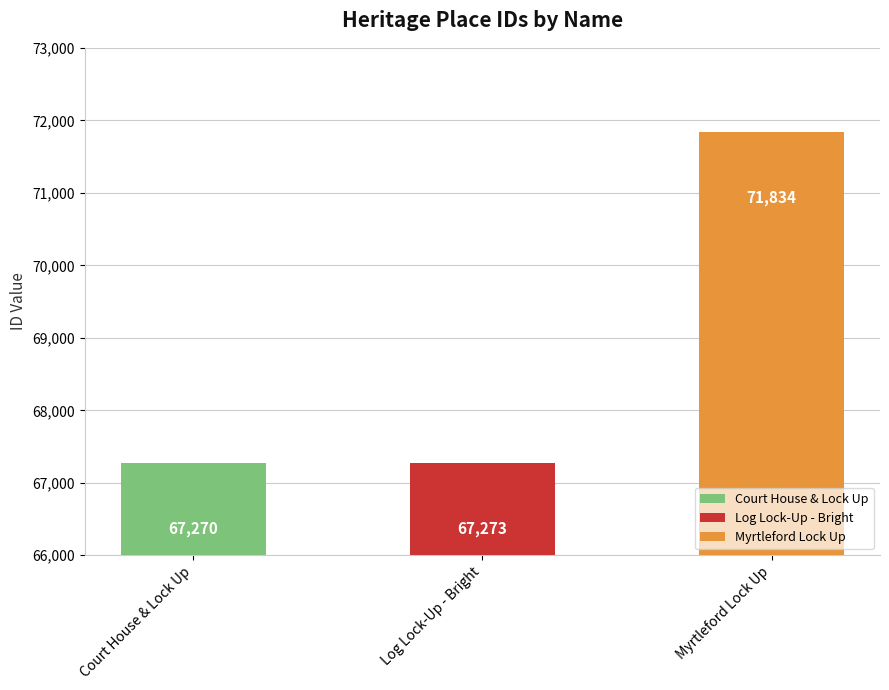

What is the value of the 2nd bar from the left?

67273